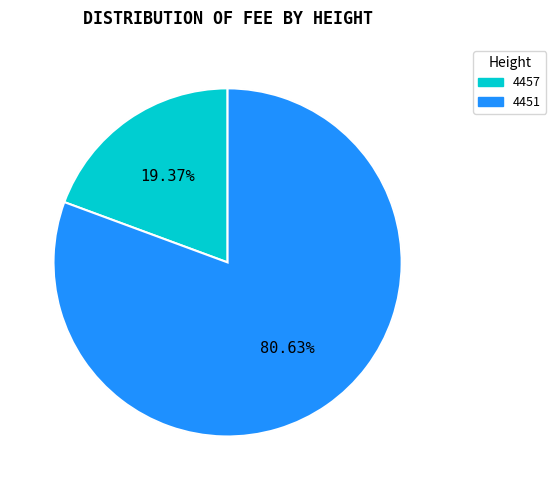

True or false: 4451 accounts for 91% of the total.

False